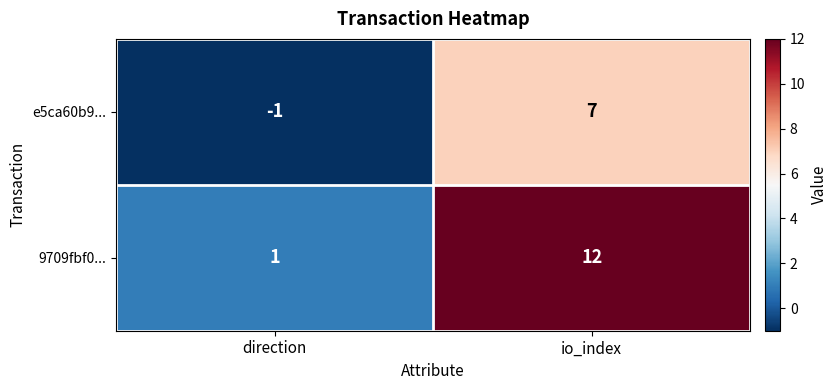

Reading left to right, transcribe all the data shown in this chart.

e5ca60b9...: direction=-1	io_index=7
9709fbf0...: direction=1	io_index=12